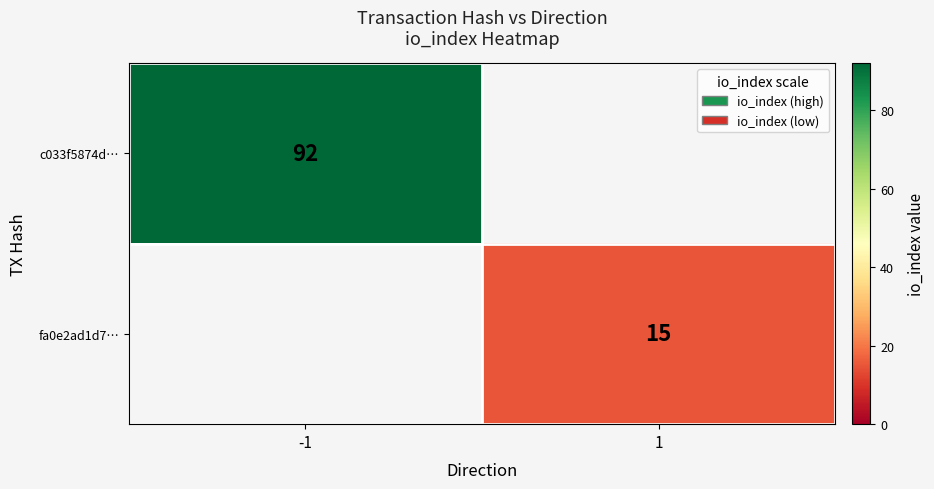

True or false: fa0e2ad1d7… has a value of 21 at 1.

False